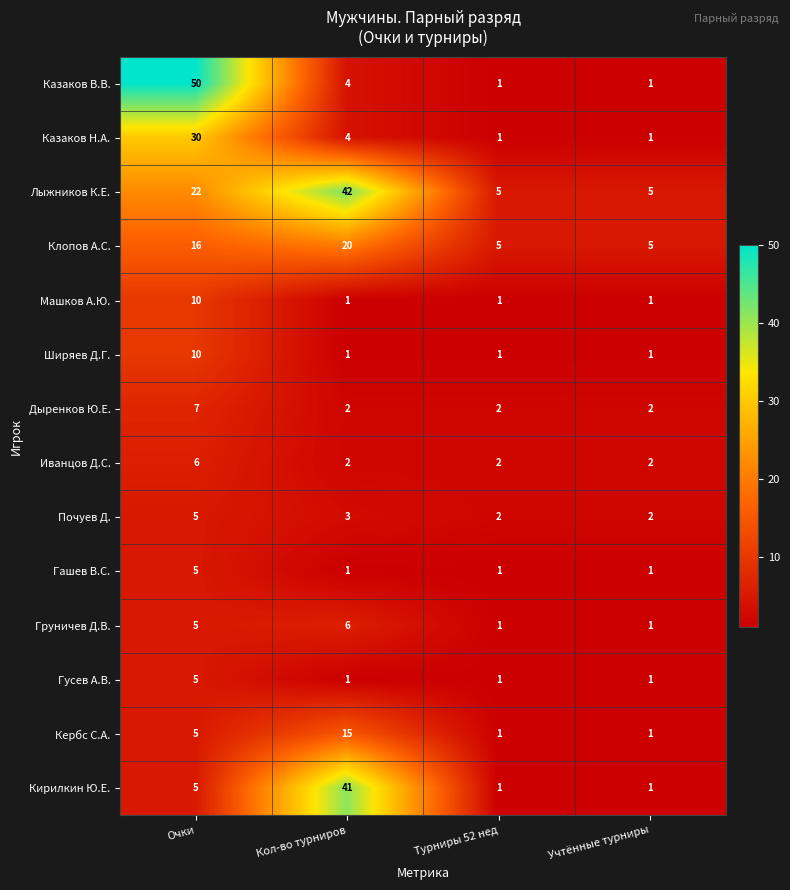

What is the average value of the Кирилкин Ю.Е. series?

12